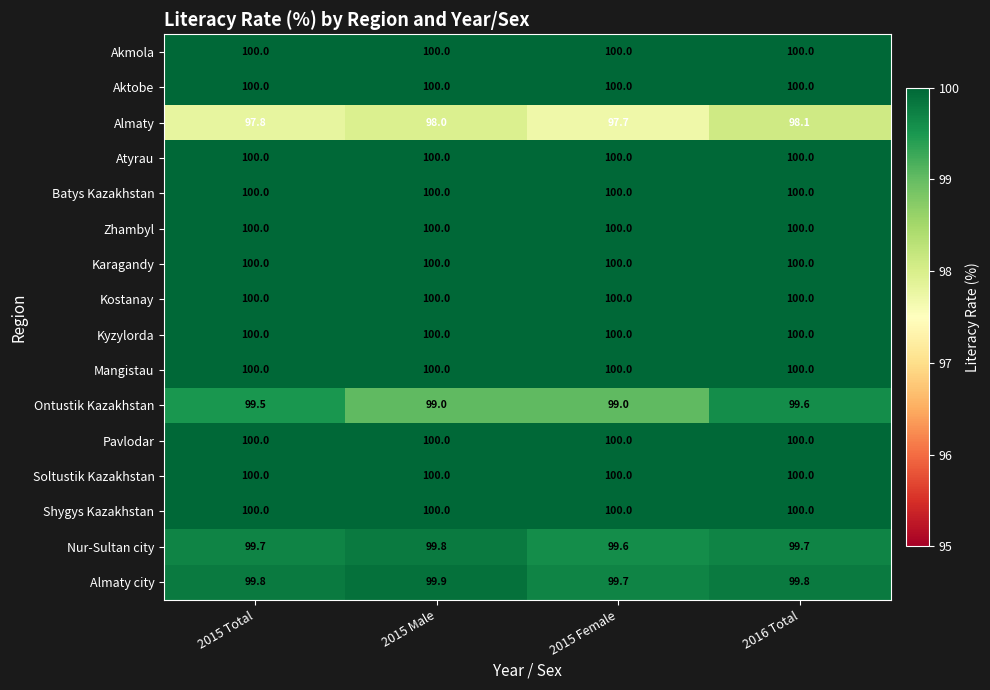

Is it true that Akmola equals 100.0 at 2015 Female?

True